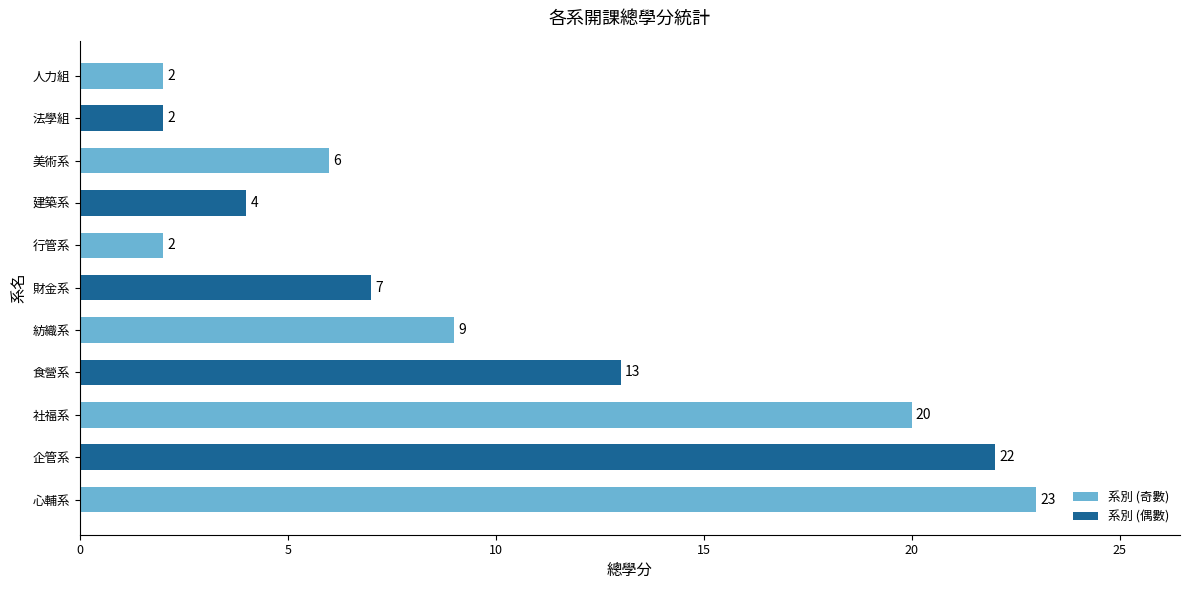

What is the change in value from 企管系 to 人力組?

-20